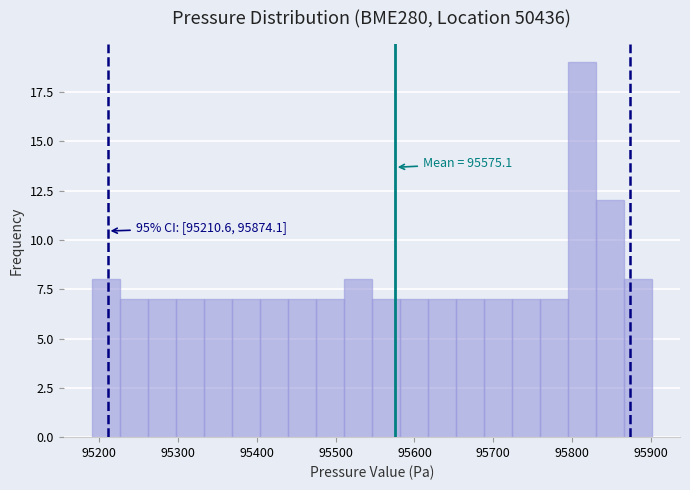

Read against the x-axis, roughly where is the centre of the tallest bar?

95810